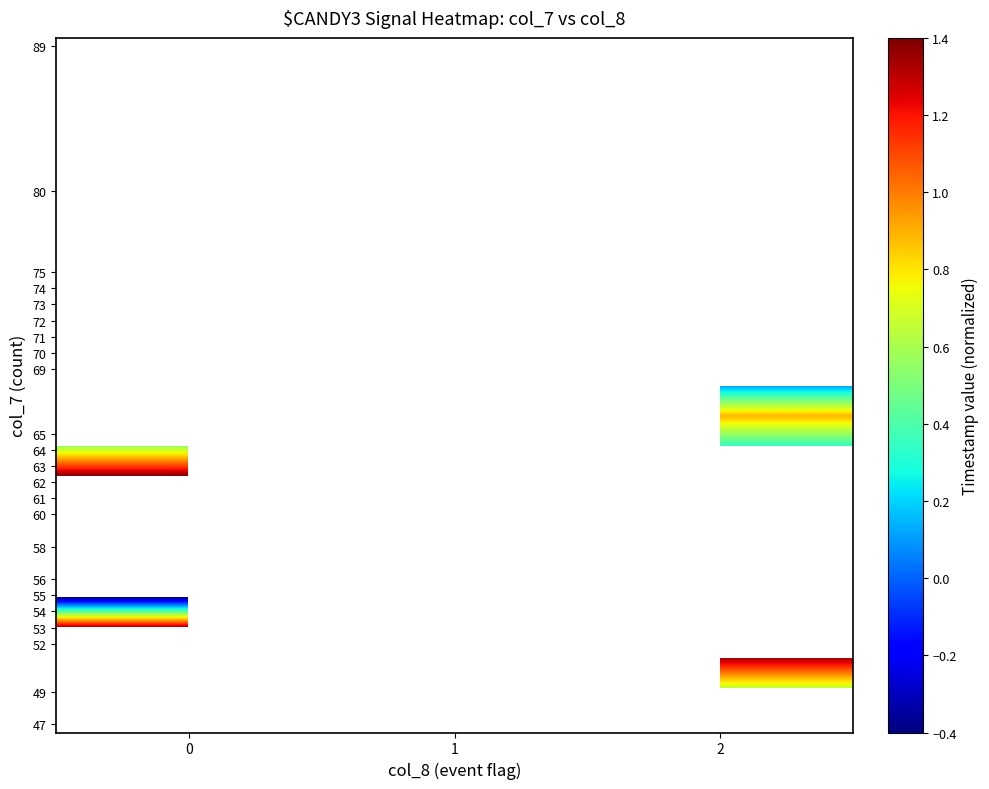

How many distinct data groups are displayed?

23